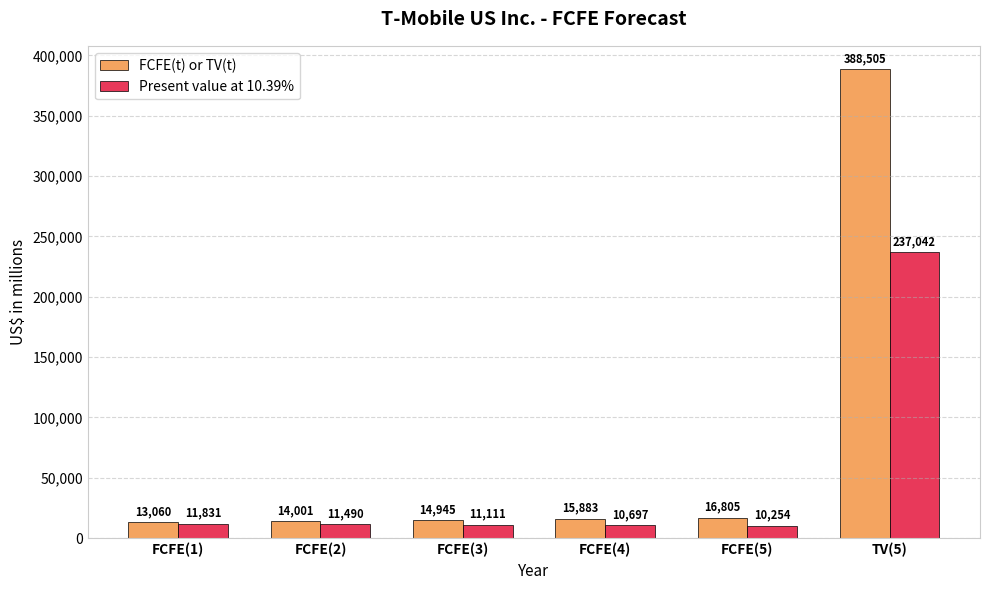

Reading left to right, what are all the values shown in this chart?

FCFE(t) or TV(t): FCFE(1)=13060	FCFE(2)=14001	FCFE(3)=14945	FCFE(4)=15883	FCFE(5)=16805	TV(5)=388505
Present value at 10.39%: FCFE(1)=11831	FCFE(2)=11490	FCFE(3)=11111	FCFE(4)=10697	FCFE(5)=10254	TV(5)=237042